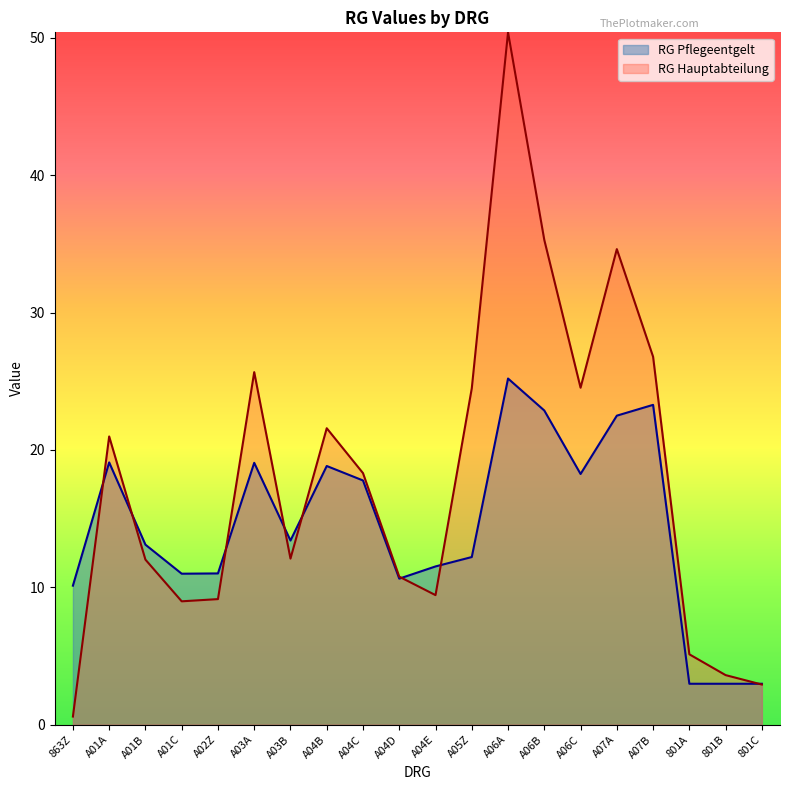

Rank the series at A01C from lowest to highest value.

RG Hauptabteilung, RG Pflegeentgelt